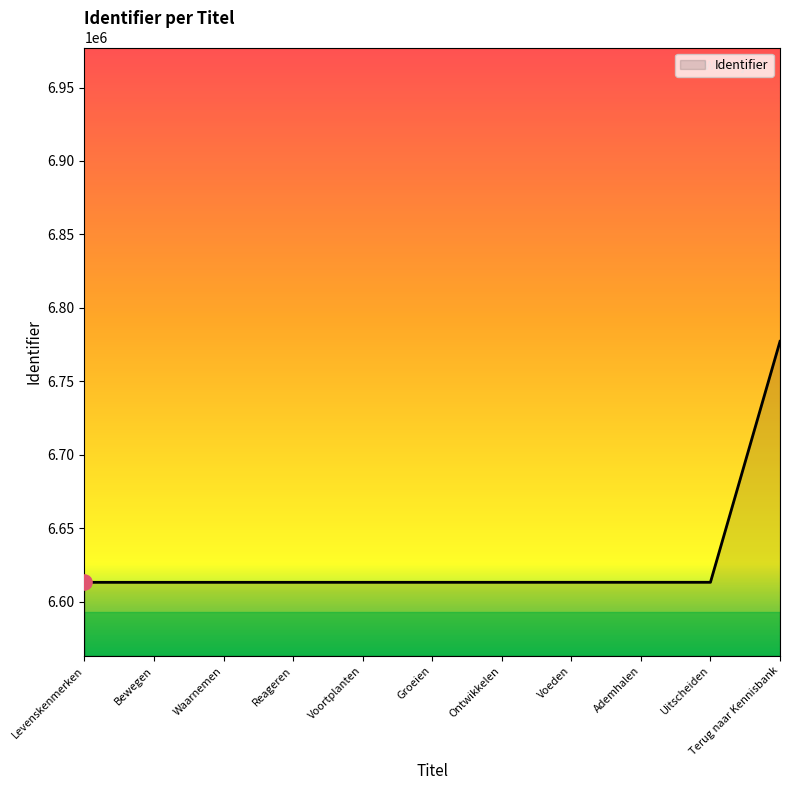

What is the ratio of the value at Voeden to the value at Ademhalen?

1.0